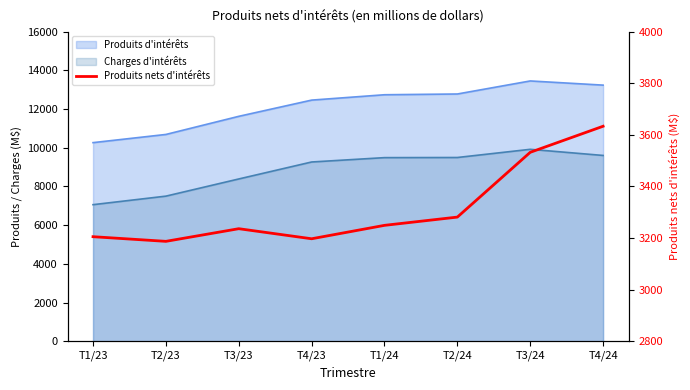

How many lines are shown in the chart?

1